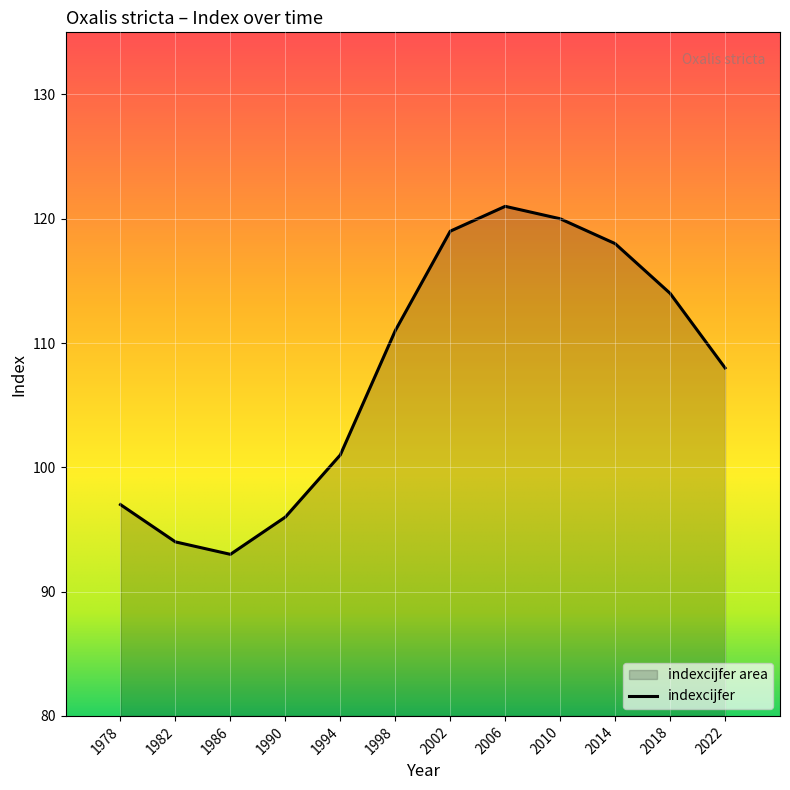

Rank the categories by value from lowest to highest.

1986, 1982, 1990, 1978, 1994, 2022, 1998, 2018, 2014, 2002, 2010, 2006